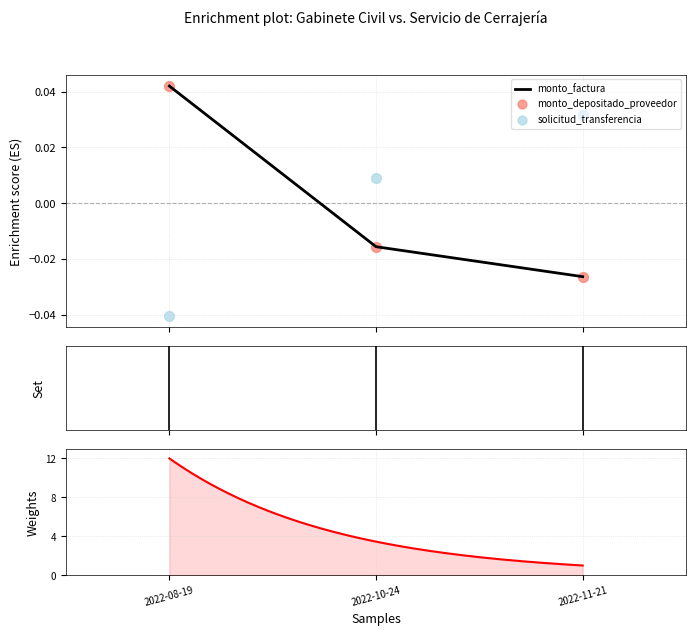

What are all the series names shown in the legend?

monto_factura, monto_depositado_proveedor, solicitud_transferencia